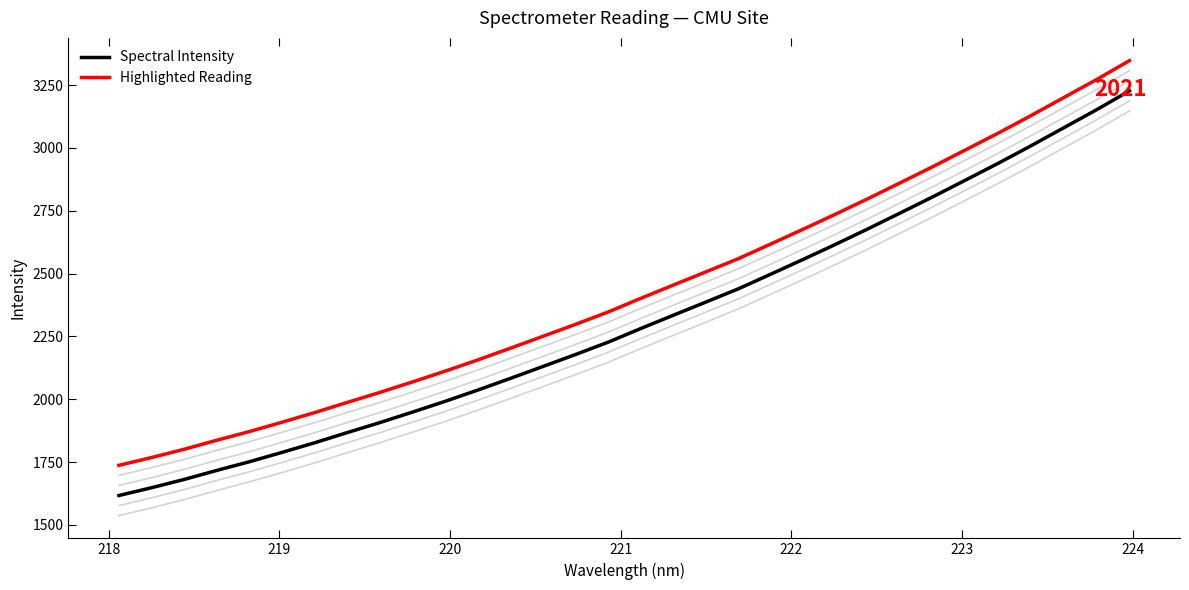

True or false: Highlighted Reading and Spectral Intensity intersect in this chart.

False